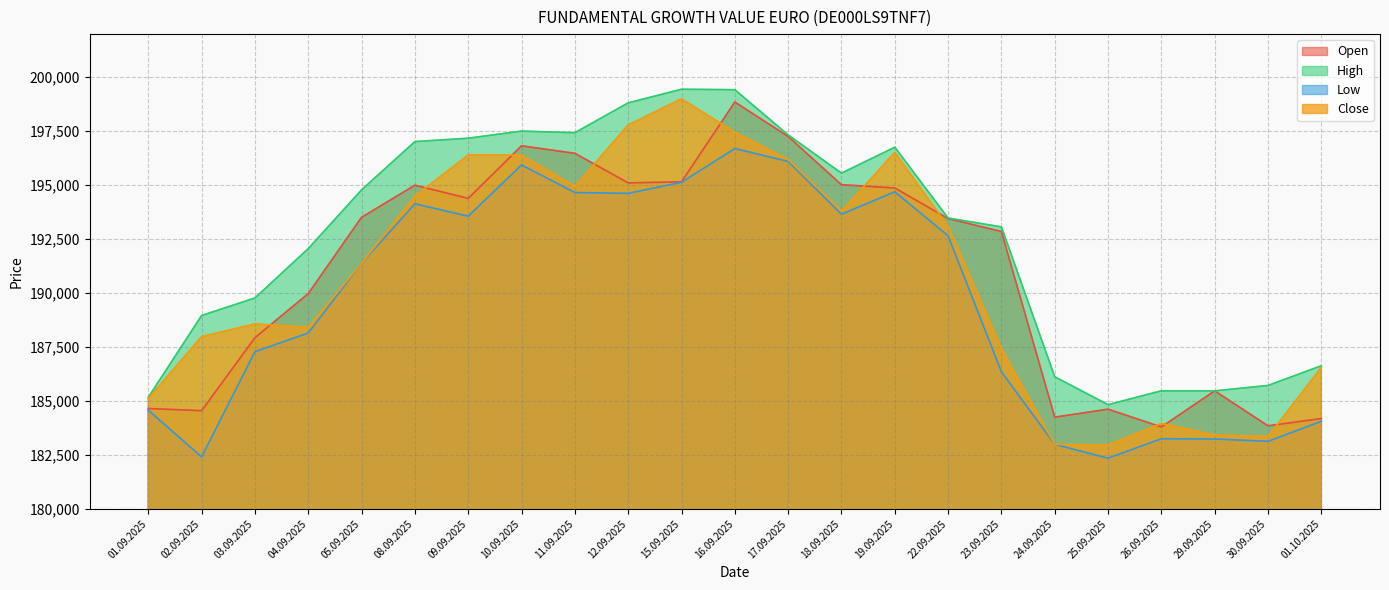

What are all the series names shown in the legend?

Open, High, Low, Close